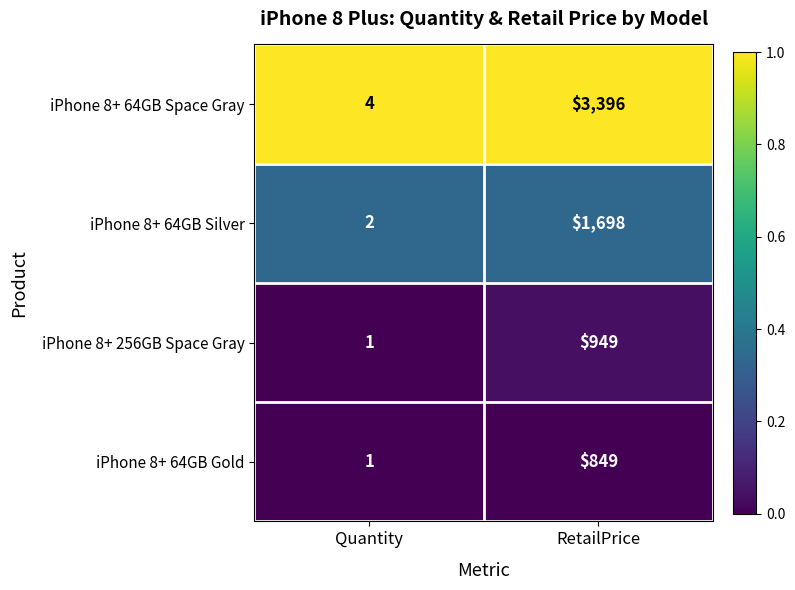

Rank the series by their maximum value, from lowest to highest.

iPhone 8+ 64GB Gold, iPhone 8+ 256GB Space Gray, iPhone 8+ 64GB Silver, iPhone 8+ 64GB Space Gray